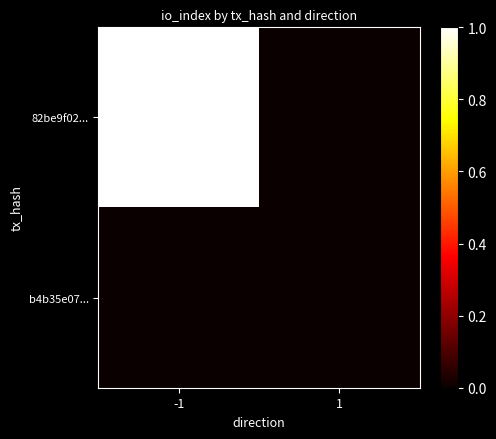

What is the total value across all series at -1?

1